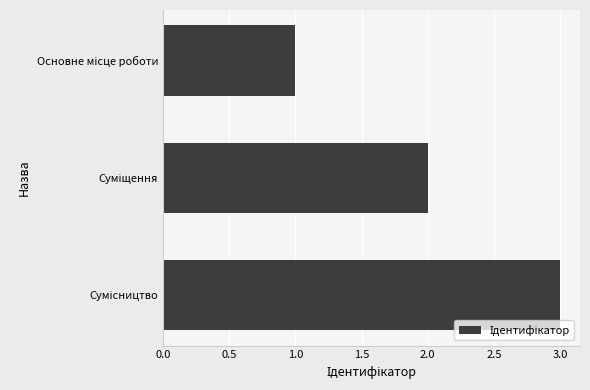

What is the greatest value displayed?

3